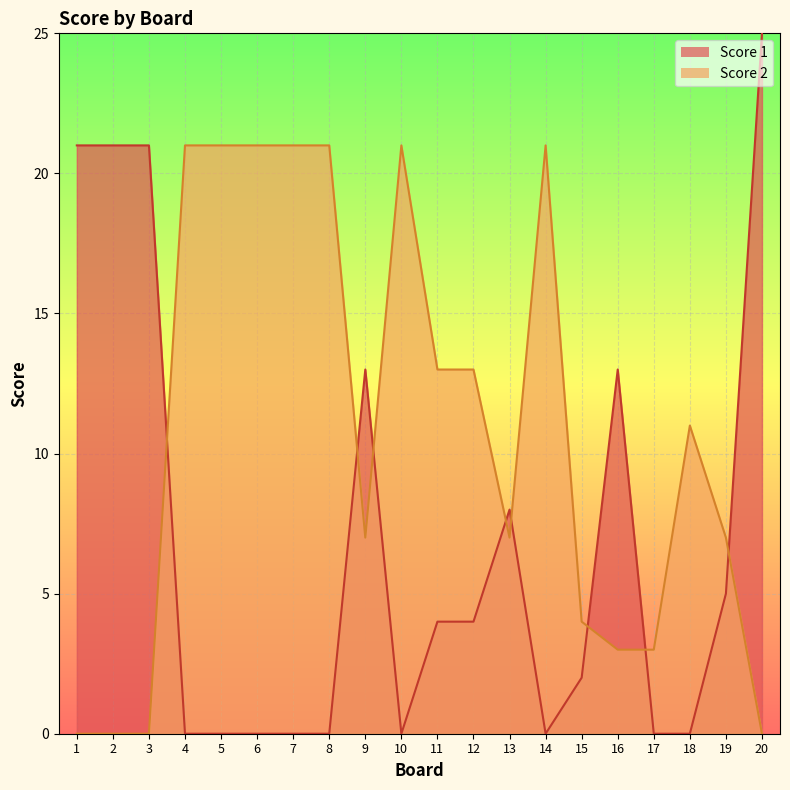

What value does the Score 2 series have at 7, to the nearest 10?

20